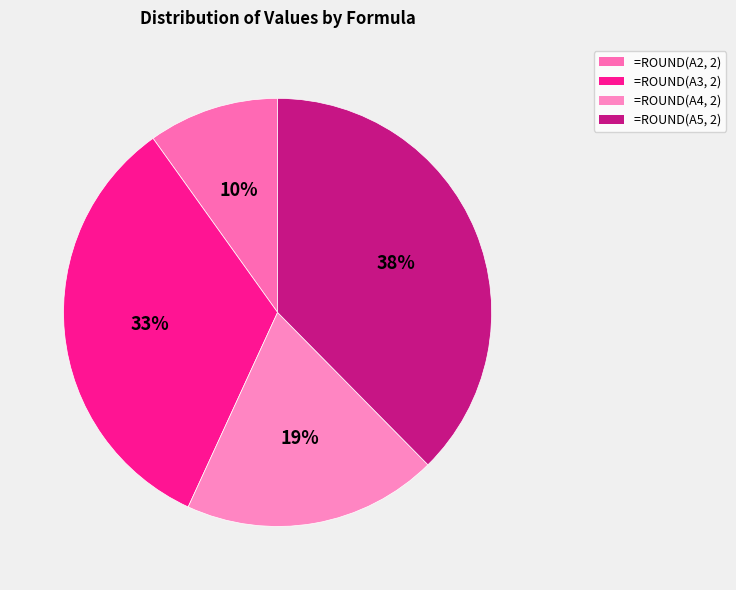

Which slice is the largest?

=ROUND(A5, 2)